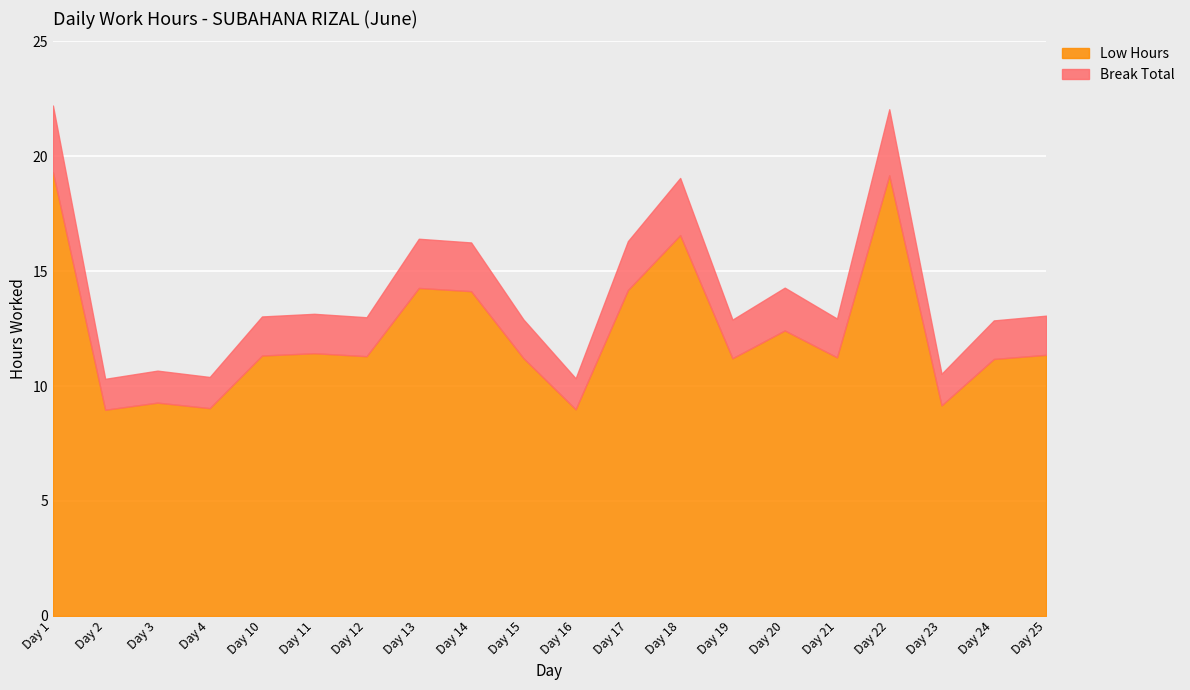

Where does the data first go above 11?

Day 1